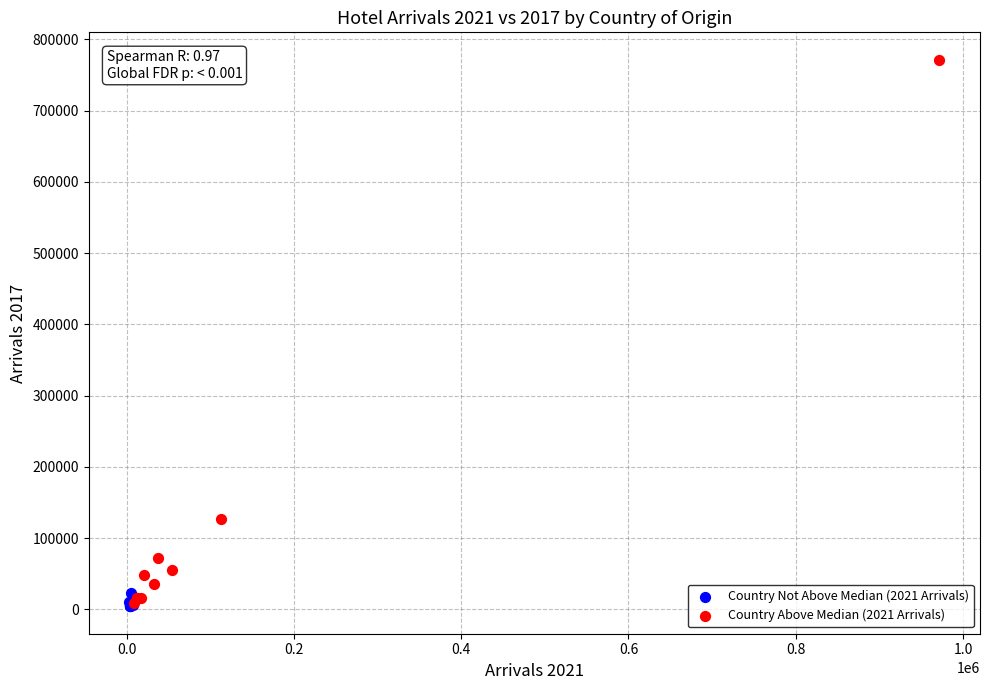

Which series contains the highest Y value?

Country Above Median (2021 Arrivals)